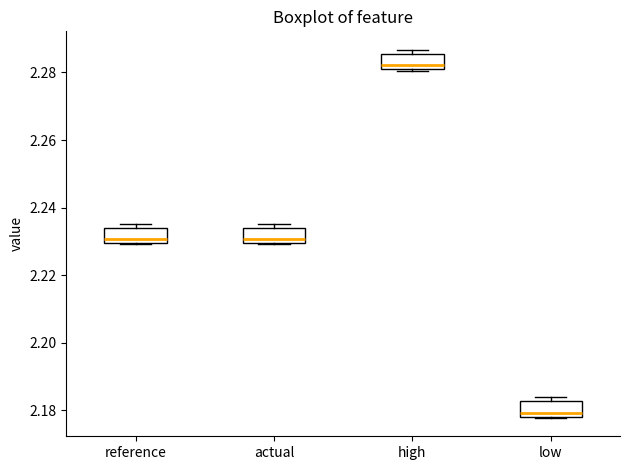

Where is the lower edge of the box for actual on the y-axis? The values are not printed on the chart, so give them approximately, as read against the axis.

2.230